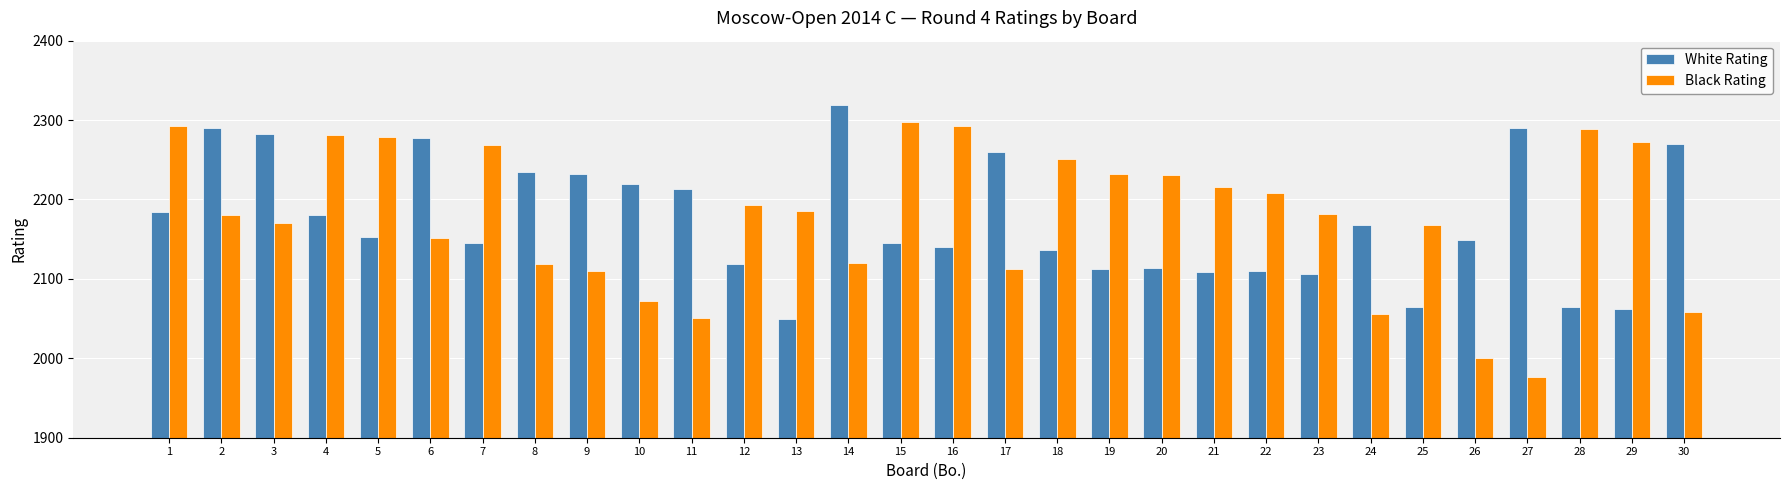

The White Rating series shows 2988 at 7. True or false?

False